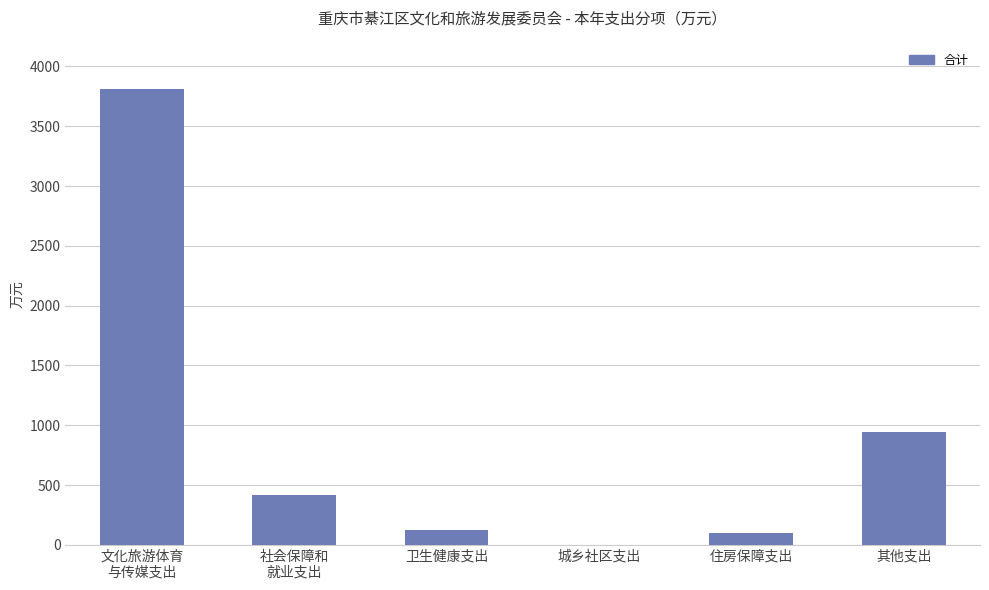

What is the sum of all values?

5404.0